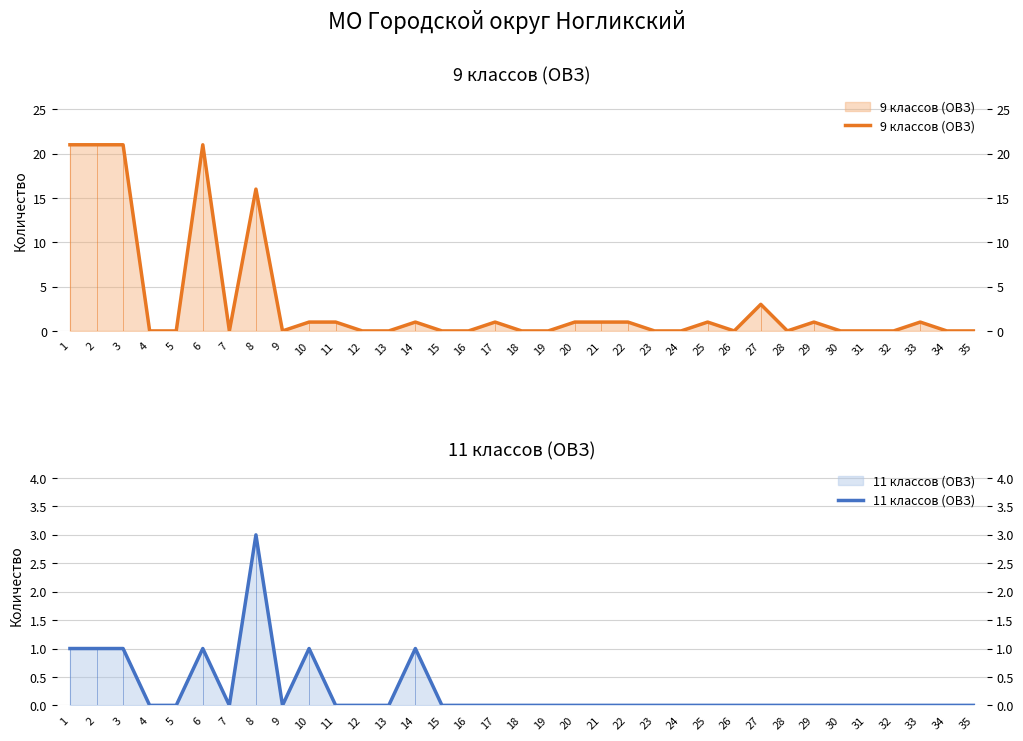

Rank the categories by 9 классов (ОВЗ) value from highest to lowest.

1, 2, 3, 6, 8, 27, 10, 11, 14, 17, 20, 21, 22, 25, 29, 33, 4, 5, 7, 9, 12, 13, 15, 16, 18, 19, 23, 24, 26, 28, 30, 31, 32, 34, 35